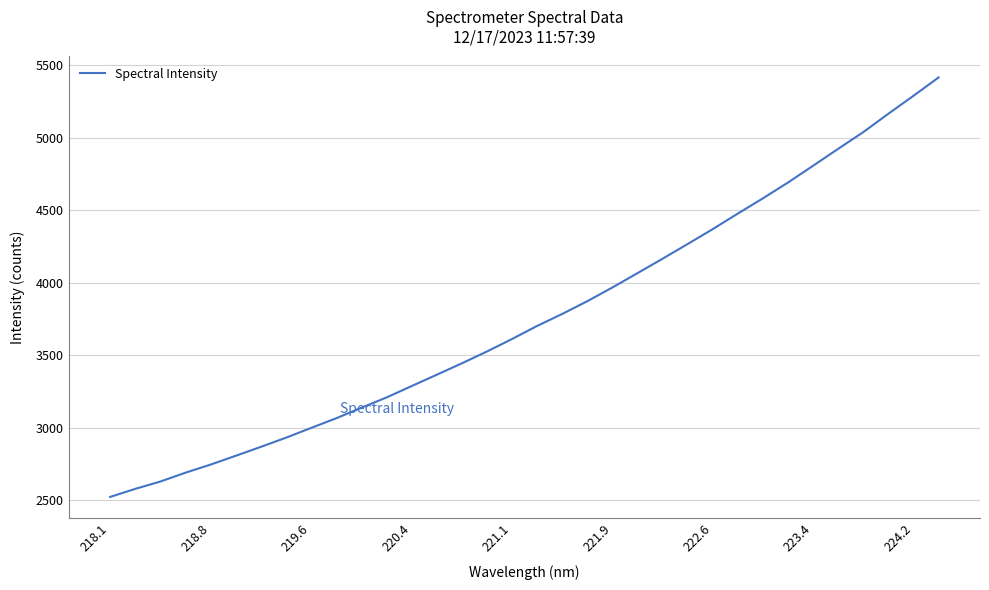

What is the smallest value displayed?

2521.3